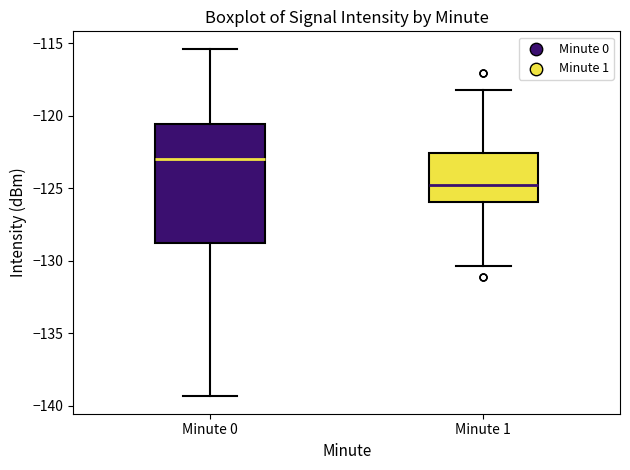

Which box's median line is the highest?

Minute 0